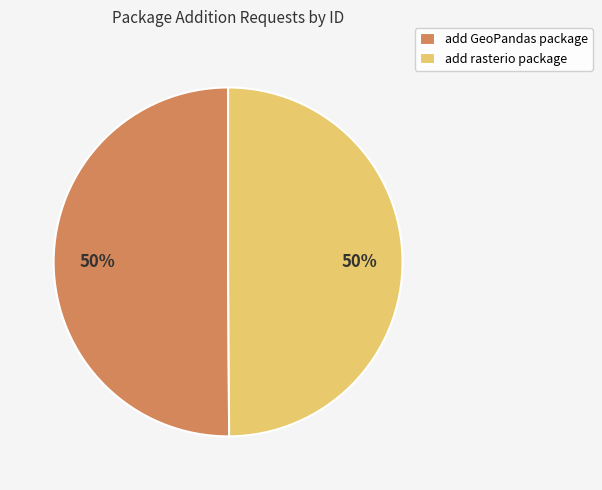

Approximately how many times larger is the value at add GeoPandas package compared to add rasterio package?

1.0